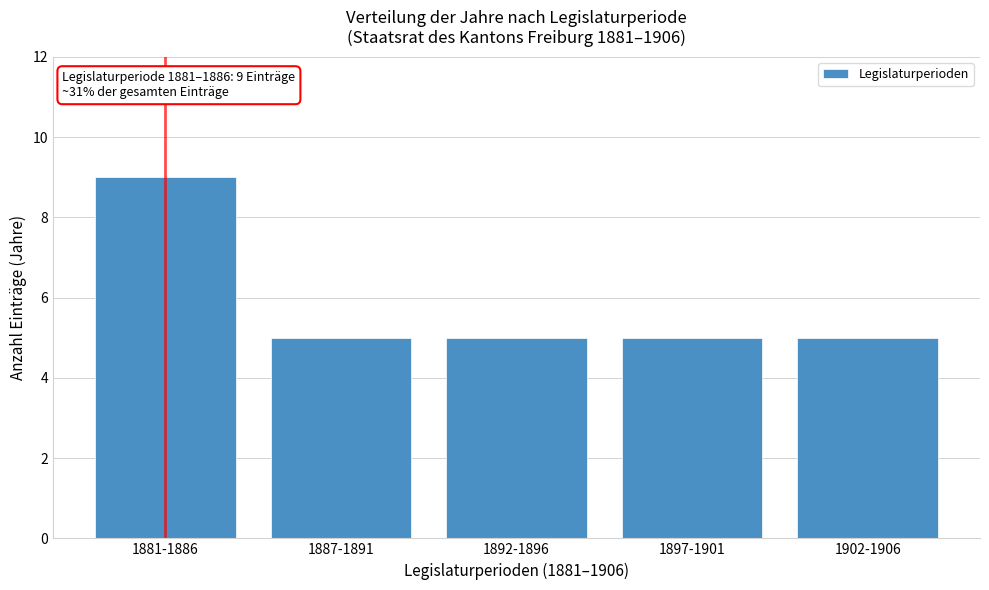

Reading right to left, list all the values displayed in this chart.

5	5	5	5	9